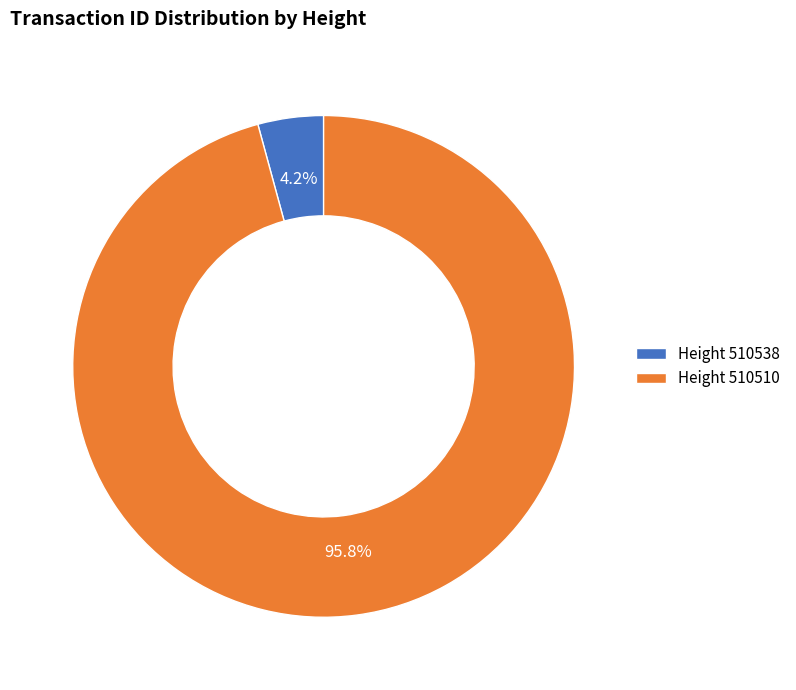

Which category accounts for the majority?

Height 510510